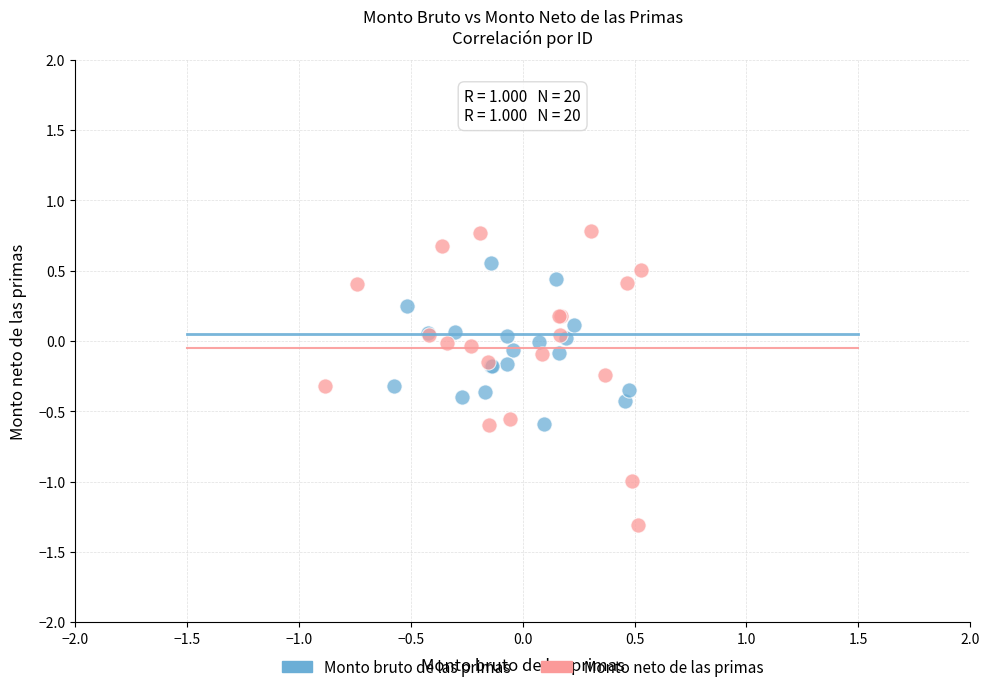

Which series has the widest spread of Y values?

Monto neto de las primas